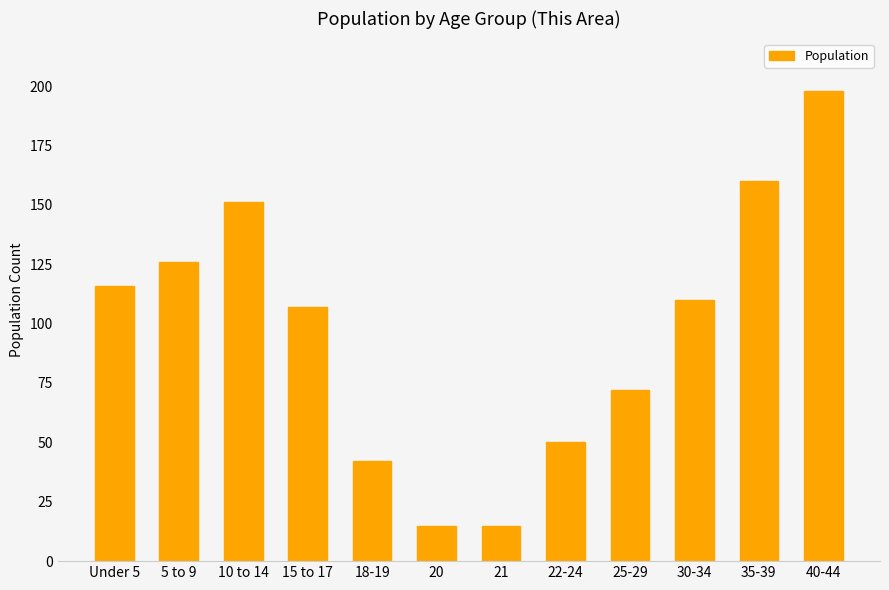

What is the label of the 6th bar from the right?

21